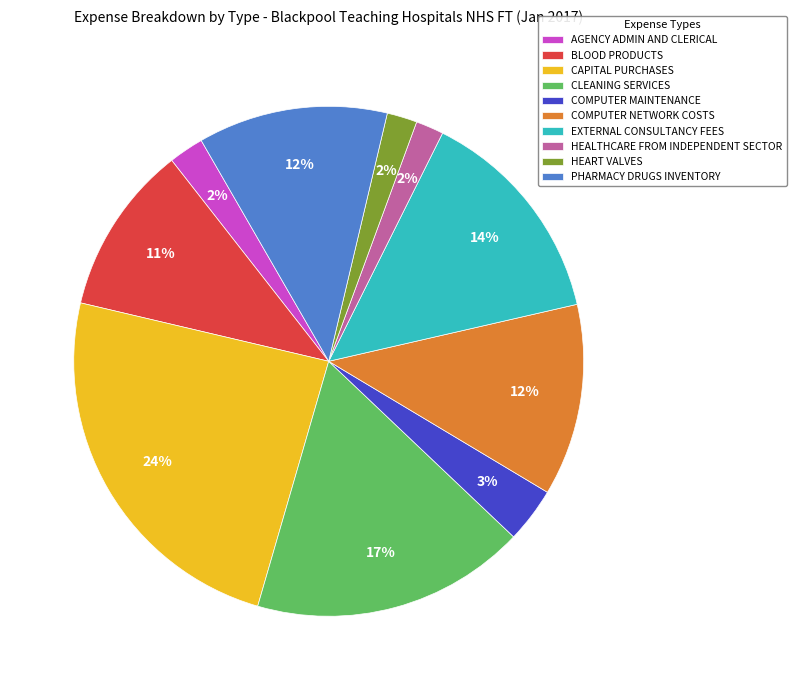

What percentage is the COMPUTER NETWORK COSTS slice, to the nearest percent?

12%